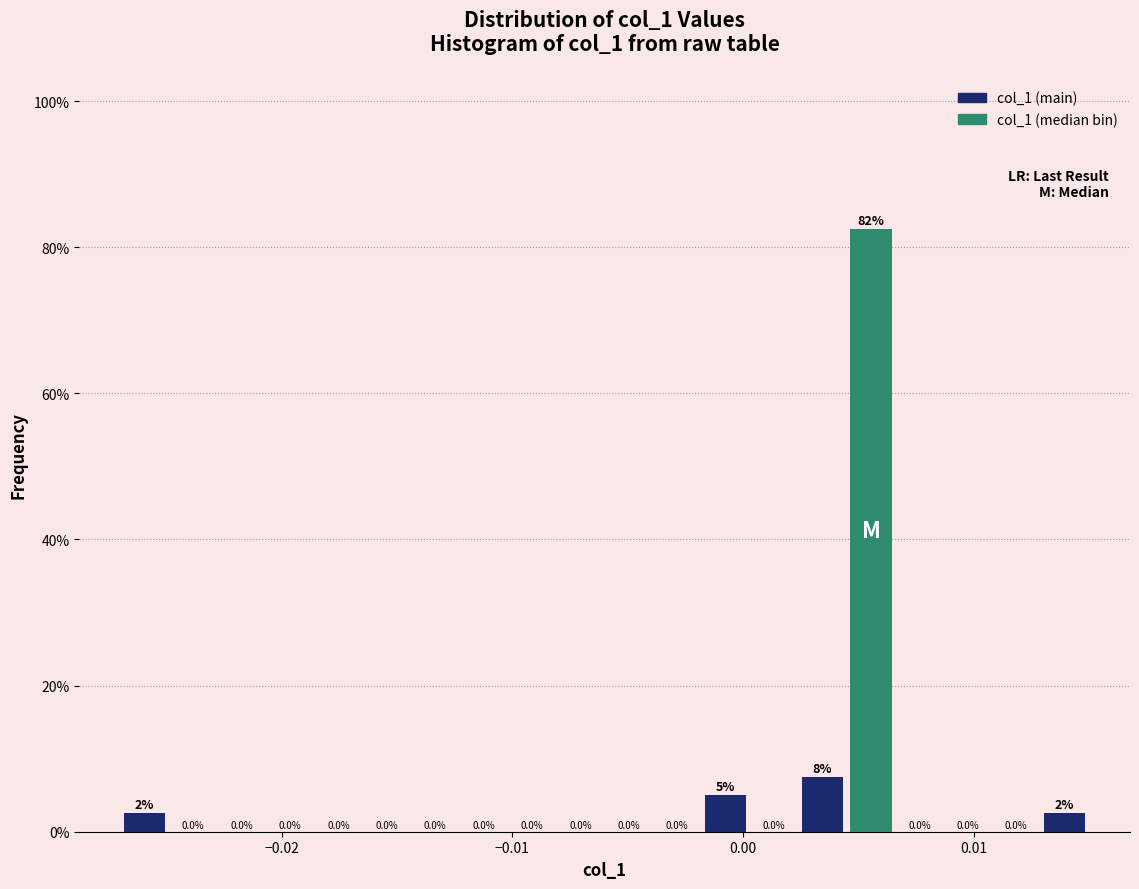

Around what value on the x-axis is the tallest bar? Give the approximate position of its centre, as read against the axis.

0.006